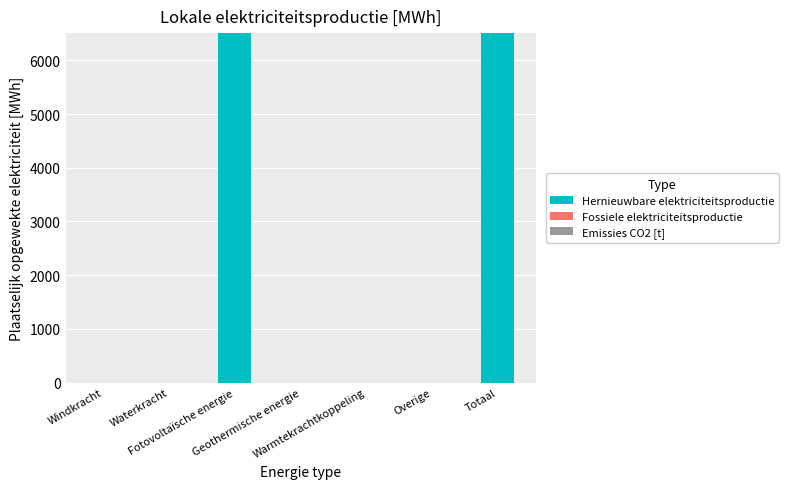

What is the sum of all values?

13015.7